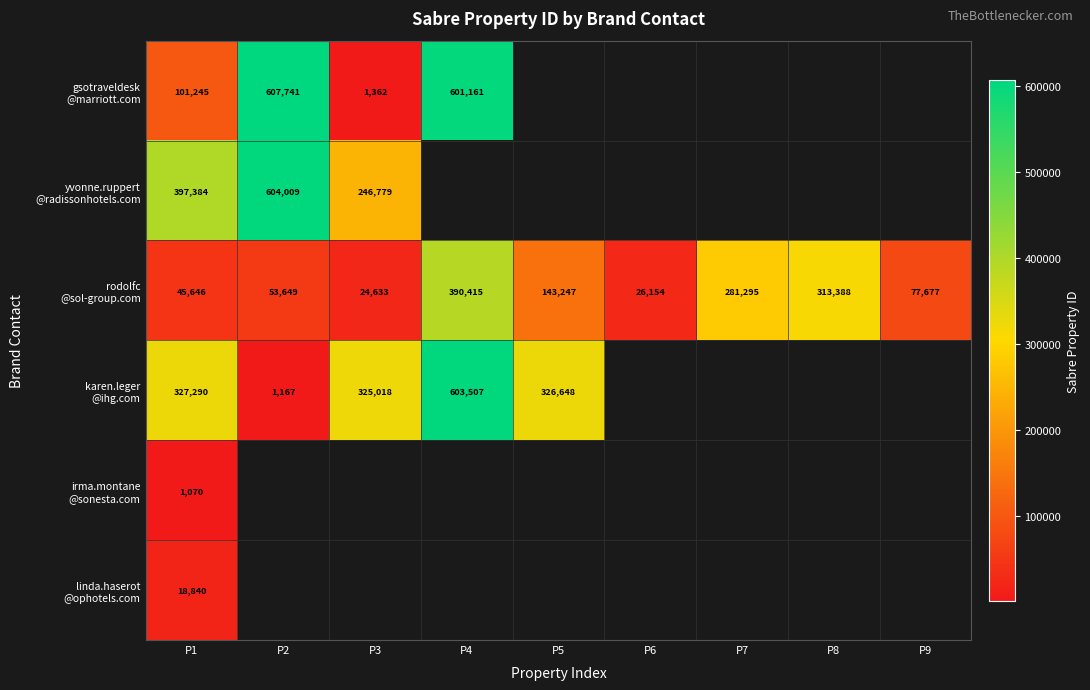

At how many categories does at least one series exceed 54071?

8